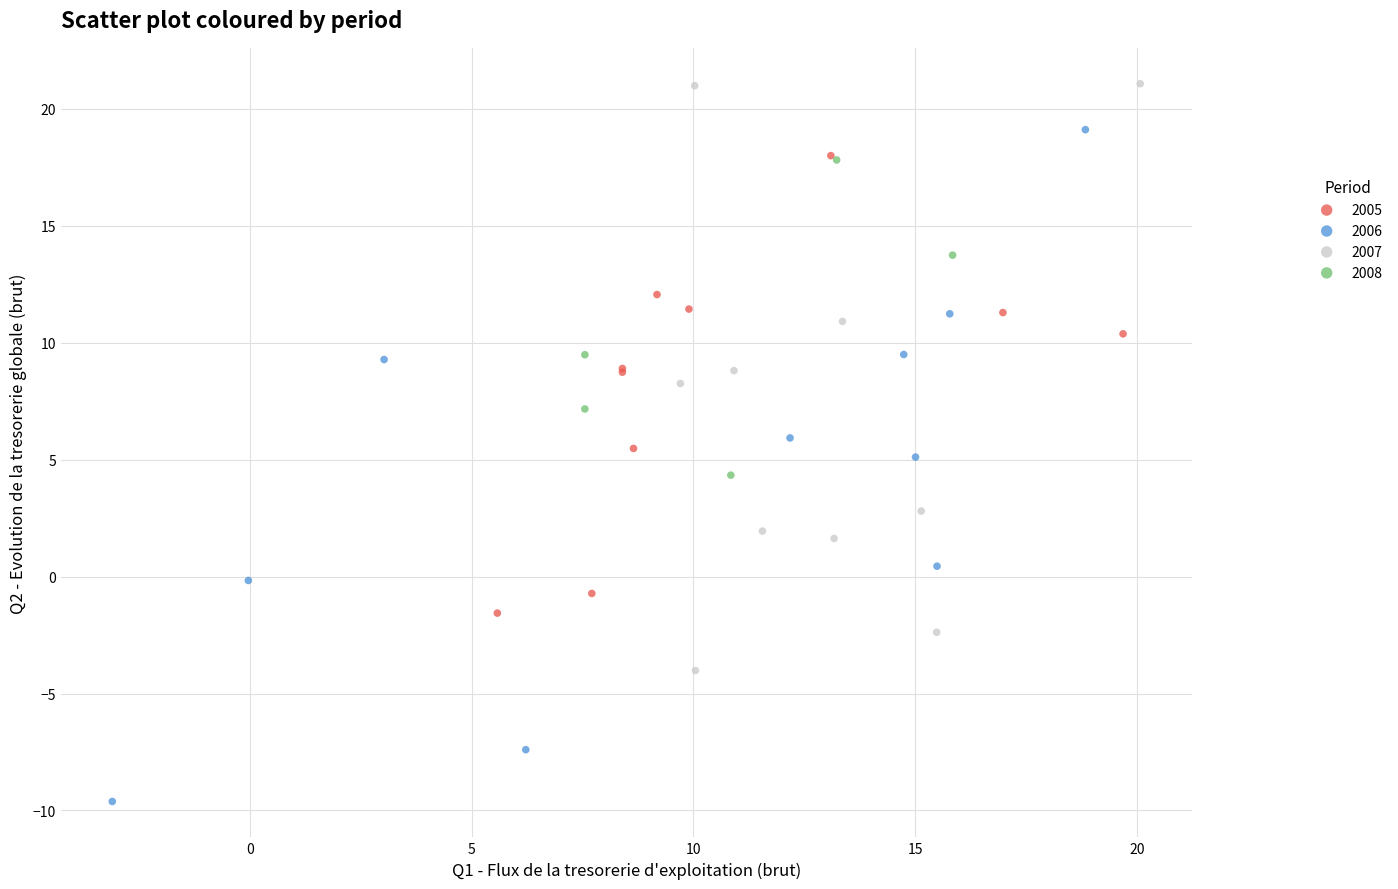

Which series contains the lowest Y value?

2006